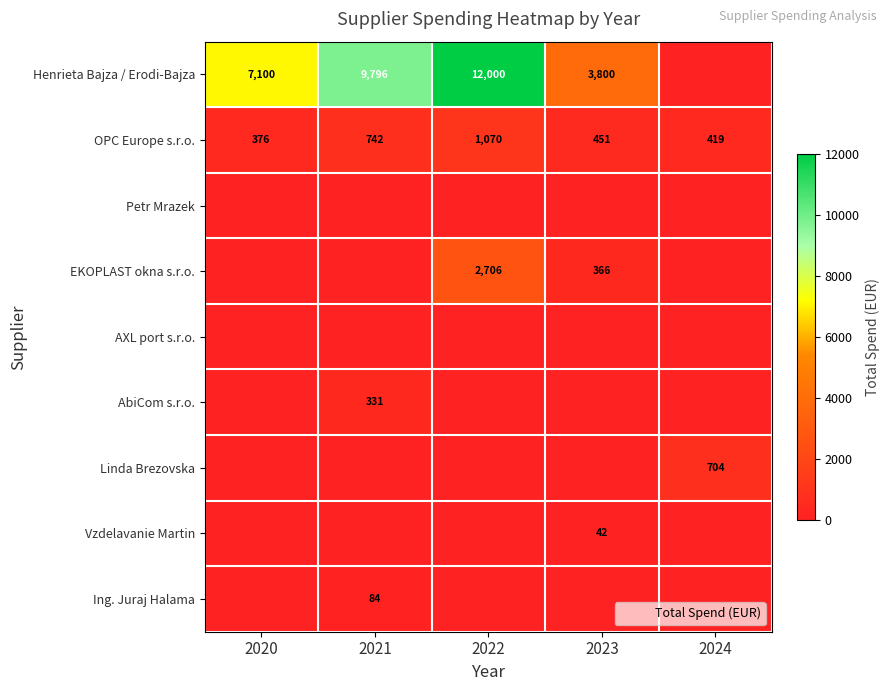

Count the number of categories in the chart.

5